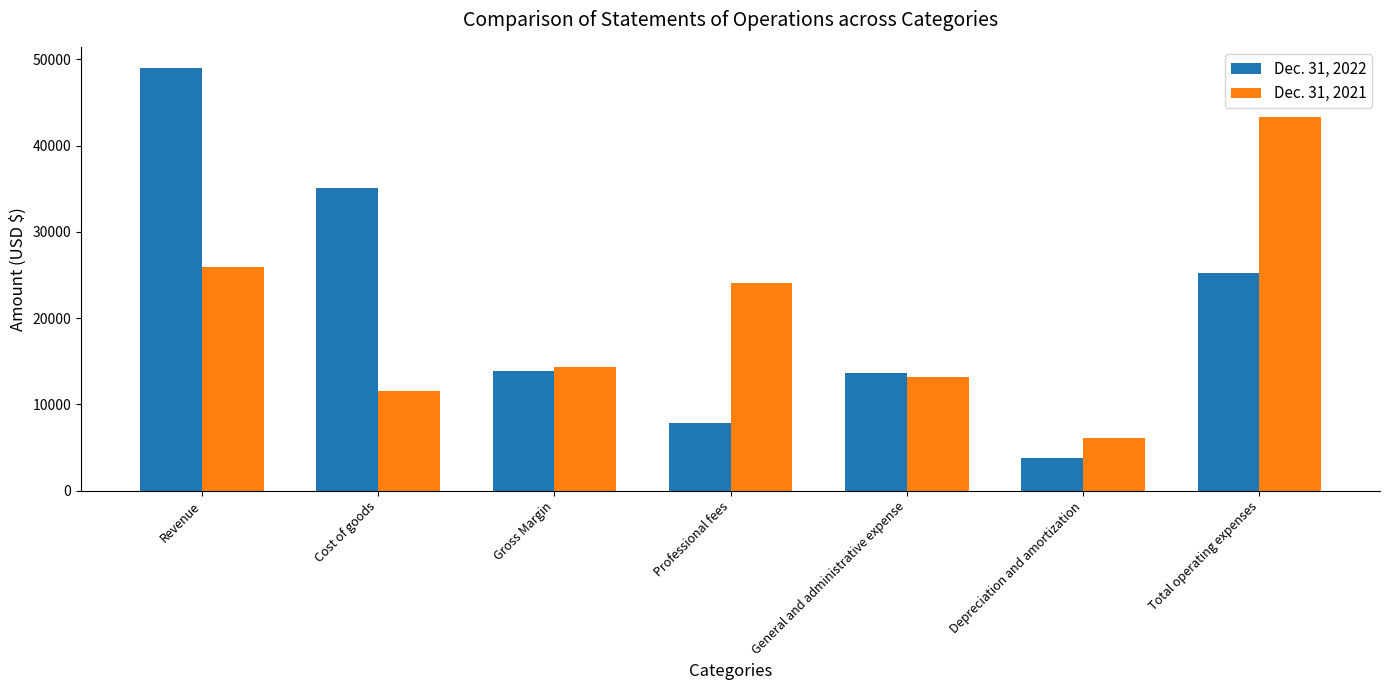

Which series has the largest range (max minus min)?

Dec. 31, 2022